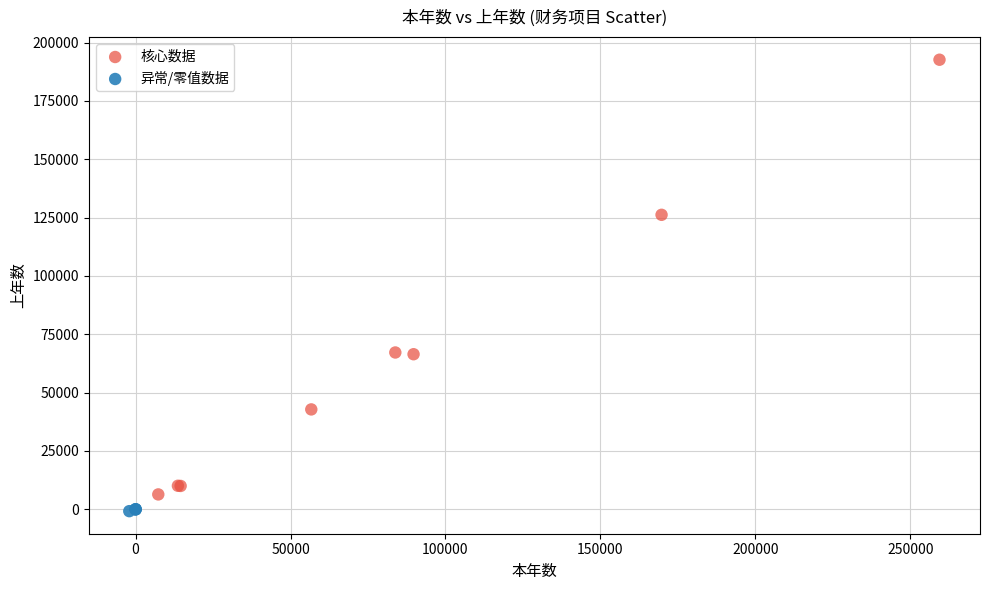

Which series has the largest Y range (max minus min)?

核心数据